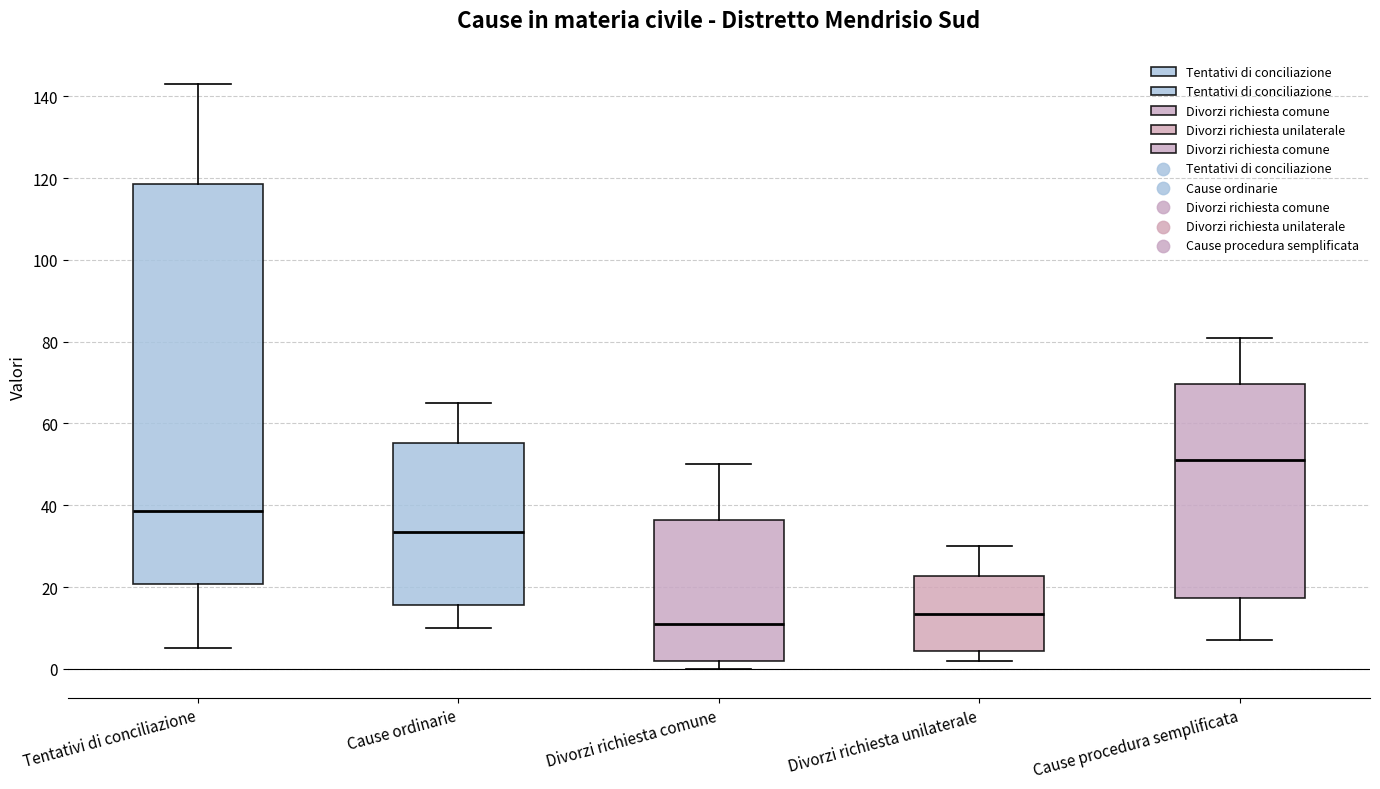

Which box has the lowest median line?

Divorzi richiesta comune